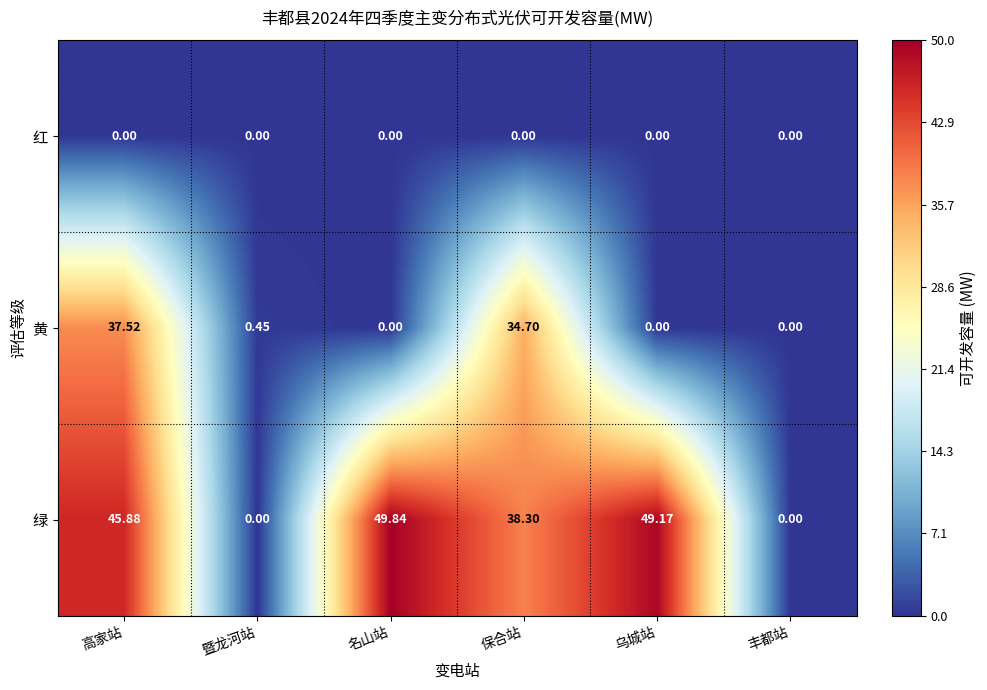

At which label is 黄 closest to 18?

保合站